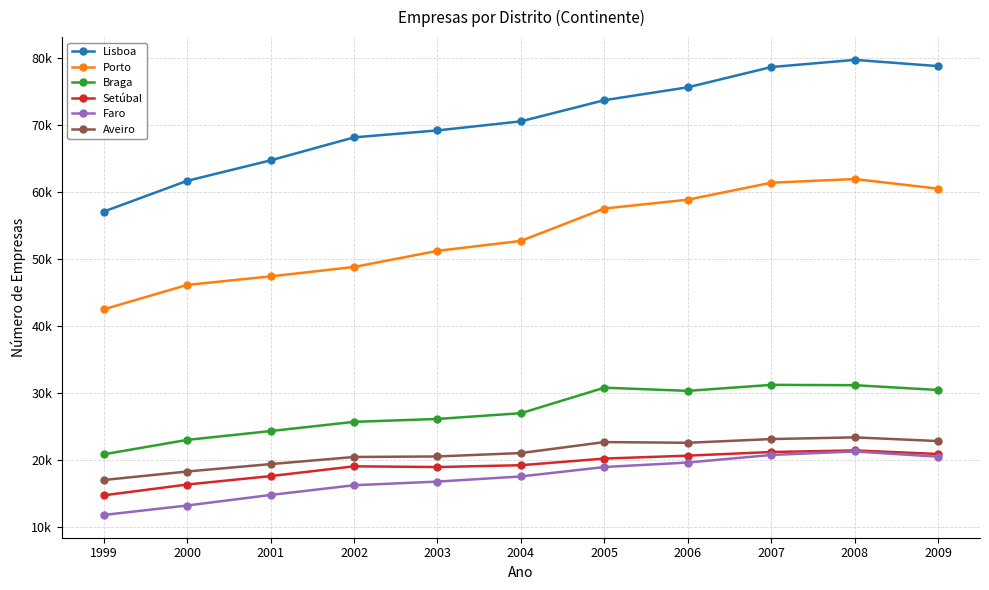

What are all the series names shown in the legend?

Lisboa, Porto, Braga, Setúbal, Faro, Aveiro